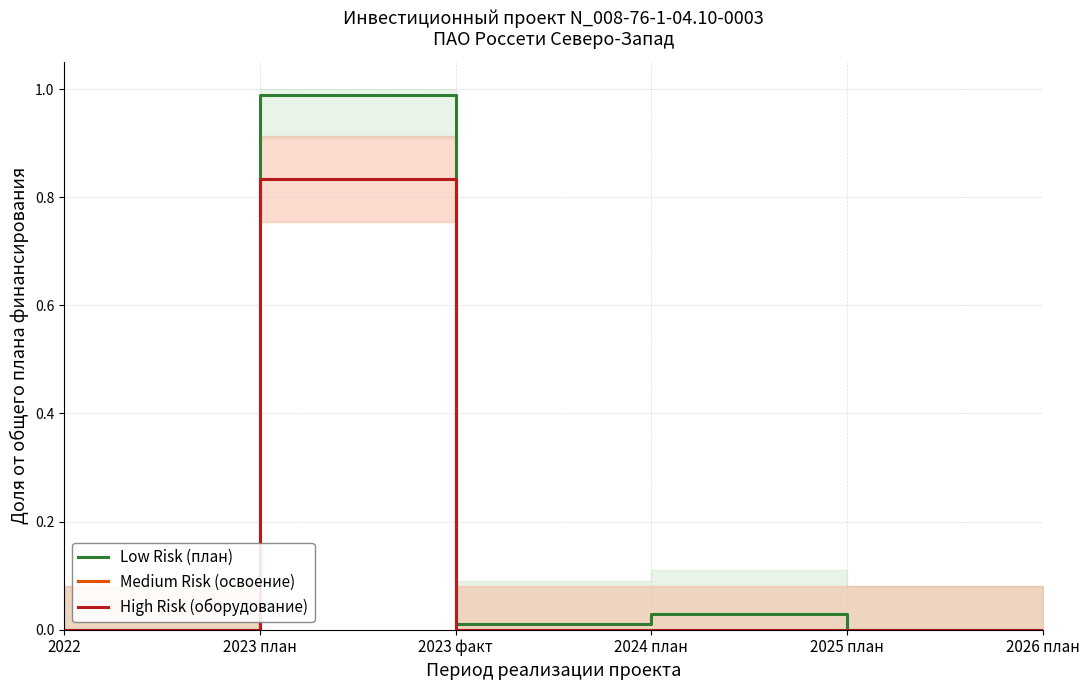

True or false: Low Risk (план) and Medium Risk (освоение) intersect in this chart.

False